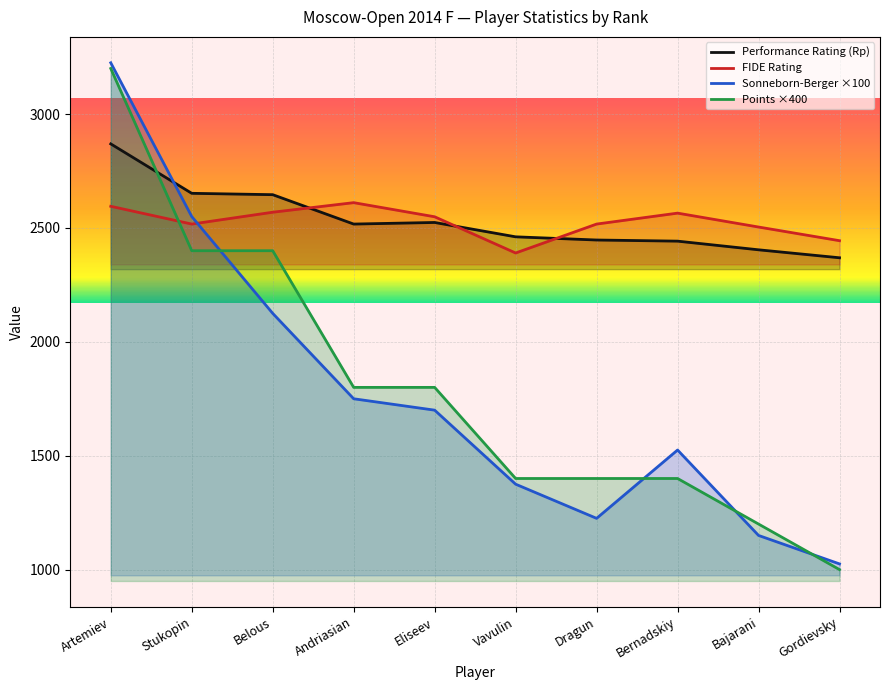

Reading right to left, transcribe all the data shown in this chart.

Performance Rating (Rp): 2369	2404	2442	2447	2461	2524	2517	2646	2652	2869
FIDE Rating: 2444	2504	2565	2517	2390	2549	2611	2569	2517	2595
Sonneborn-Berger ×100: 1025	1150	1525	1225	1375	1700	1750	2125	2550	3225
Points ×400: 1000	1200	1400	1400	1400	1800	1800	2400	2400	3200